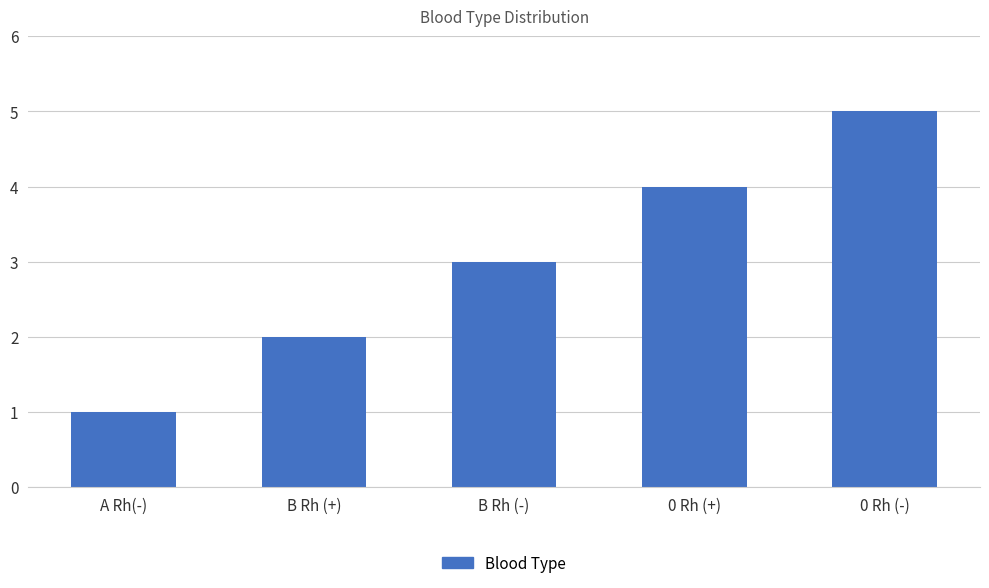

Are the bars grouped side by side (vs. stacked)?

No